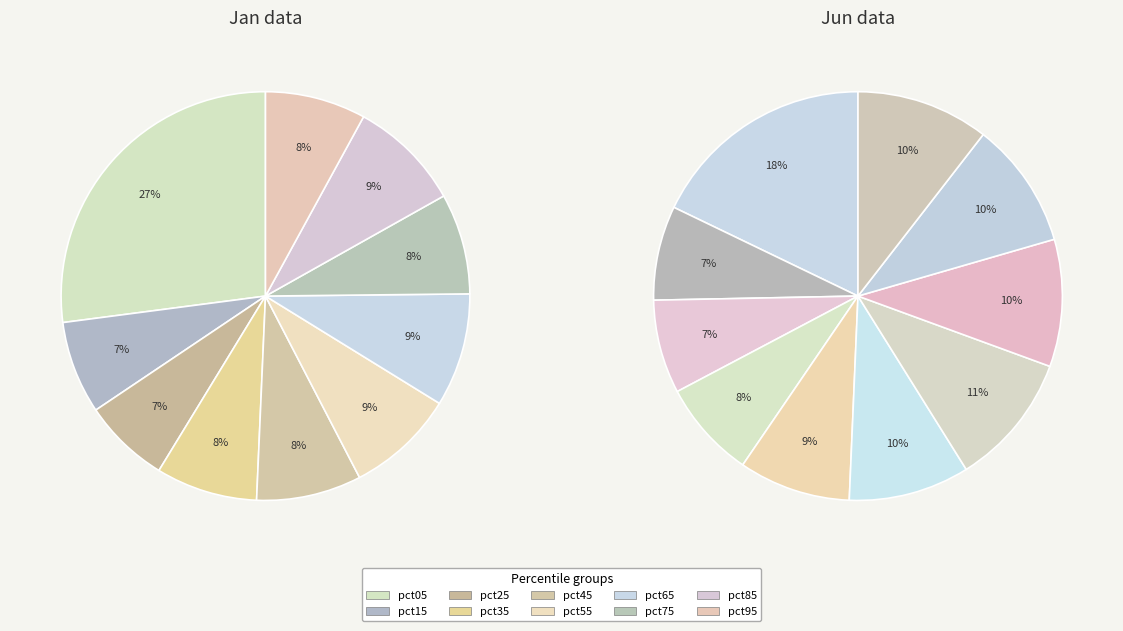

Is values_jan the majority of the pie?

No